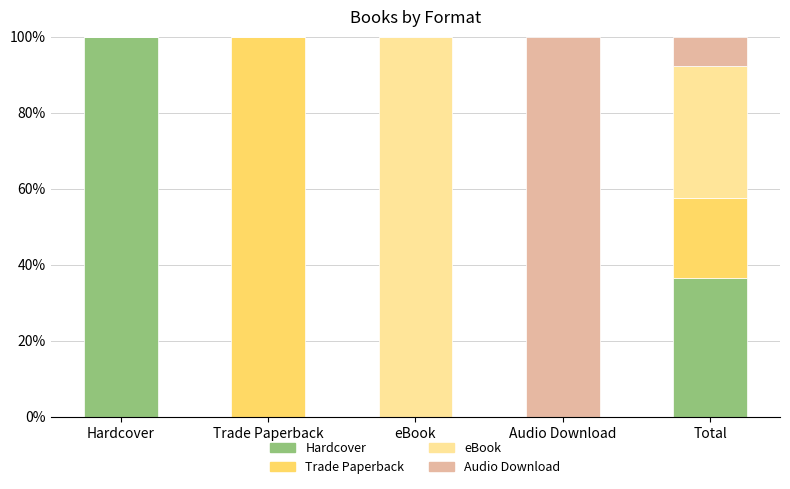

What is the difference between the maximum and minimum values in the Hardcover series?

1.0